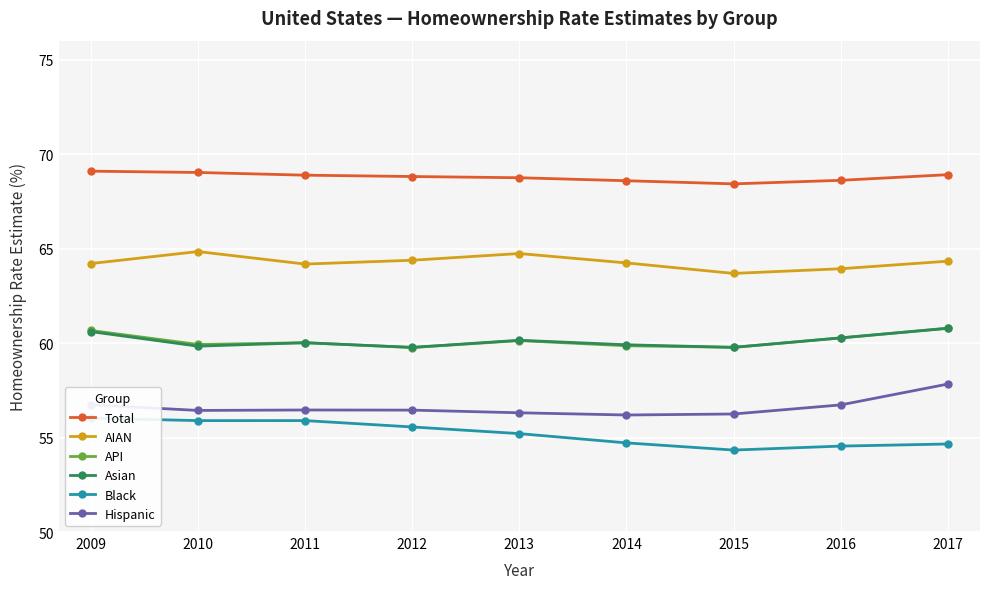

Reading right to left, extract all data points from this chart.

Total: 2017=68.9	2016=68.6	2015=68.4	2014=68.6	2013=68.7	2012=68.8	2011=68.9	2010=69.0	2009=69.1
AIAN: 2017=64.3	2016=63.9	2015=63.7	2014=64.2	2013=64.7	2012=64.4	2011=64.2	2010=64.8	2009=64.2
API: 2017=60.8	2016=60.3	2015=59.8	2014=59.9	2013=60.1	2012=59.8	2011=60.0	2010=59.9	2009=60.7
Asian: 2017=60.8	2016=60.3	2015=59.8	2014=59.9	2013=60.1	2012=59.8	2011=60.0	2010=59.8	2009=60.6
Black: 2017=54.7	2016=54.5	2015=54.3	2014=54.7	2013=55.2	2012=55.6	2011=55.9	2010=55.9	2009=56.0
Hispanic: 2017=57.8	2016=56.7	2015=56.2	2014=56.2	2013=56.3	2012=56.5	2011=56.5	2010=56.4	2009=56.7